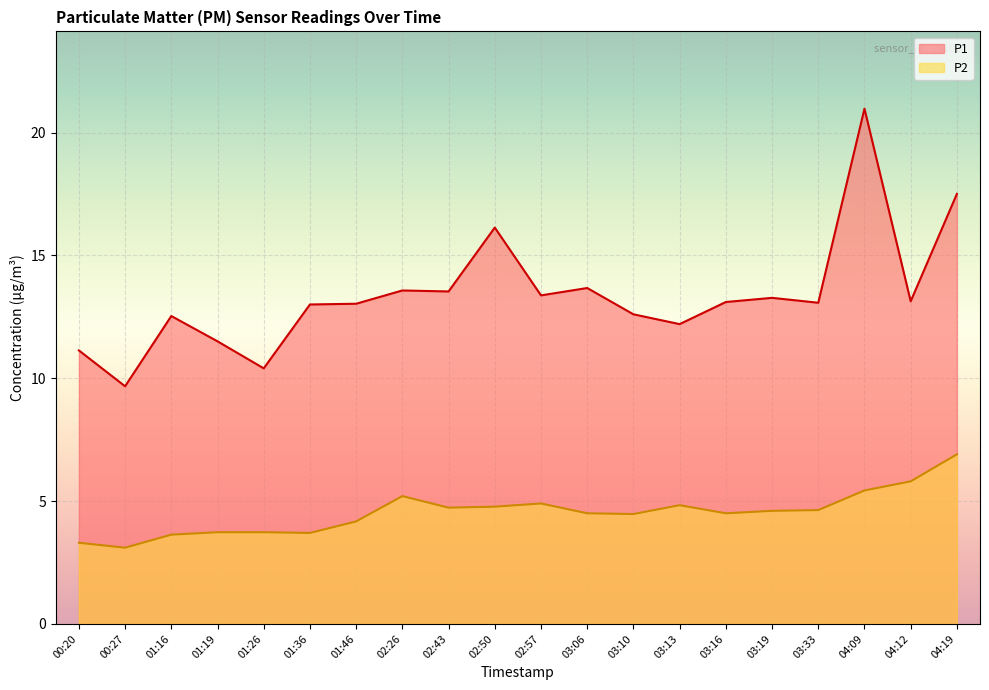

What is the sum of the P2 values at 02:50 and 01:26?

8.5